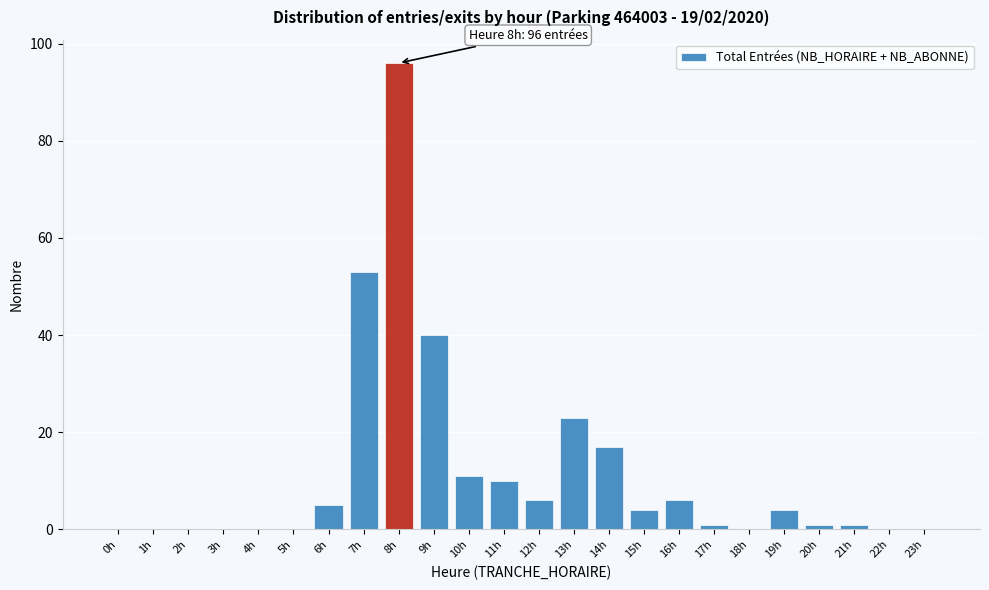

Reading left to right, list all the values displayed in this chart.

0h=0	1h=0	2h=0	3h=0	4h=0	5h=0	6h=5	7h=53	8h=96	9h=40	10h=11	11h=10	12h=6	13h=23	14h=17	15h=4	16h=6	17h=1	18h=0	19h=4	20h=1	21h=1	22h=0	23h=0